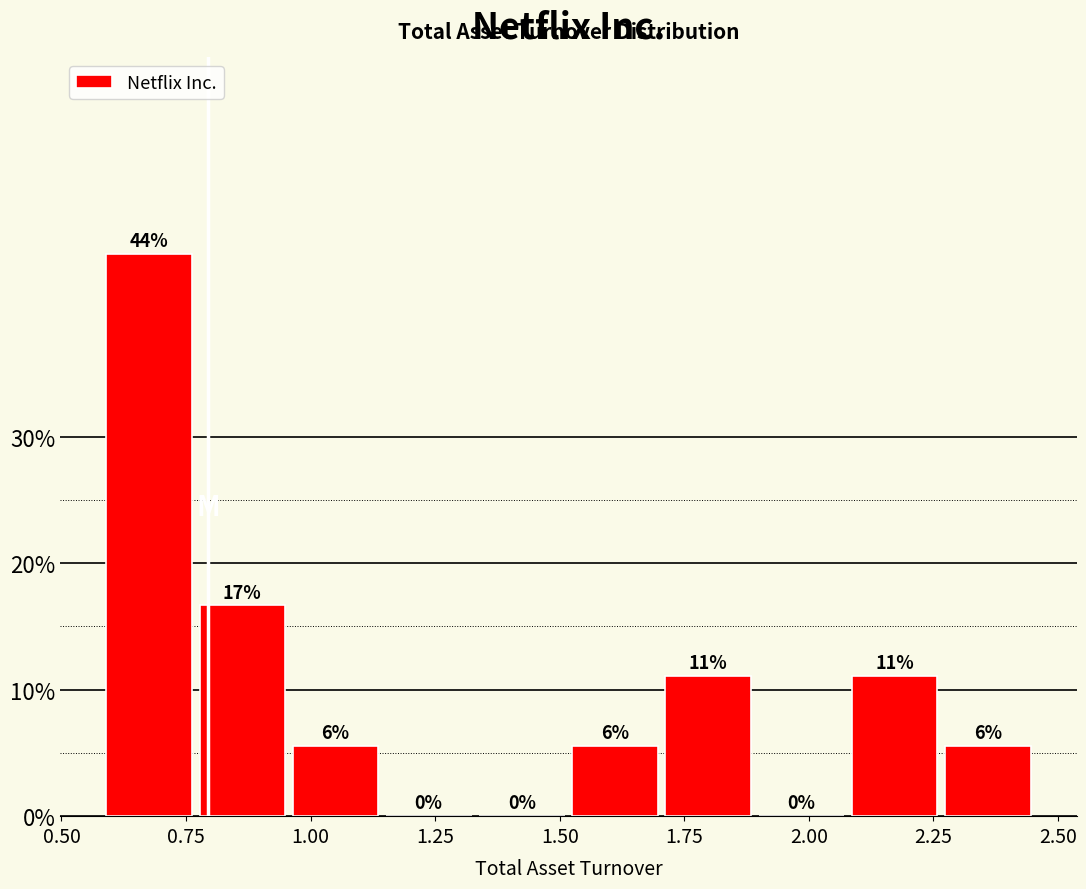

Read against the x-axis, roughly where is the centre of the tallest bar?

0.70